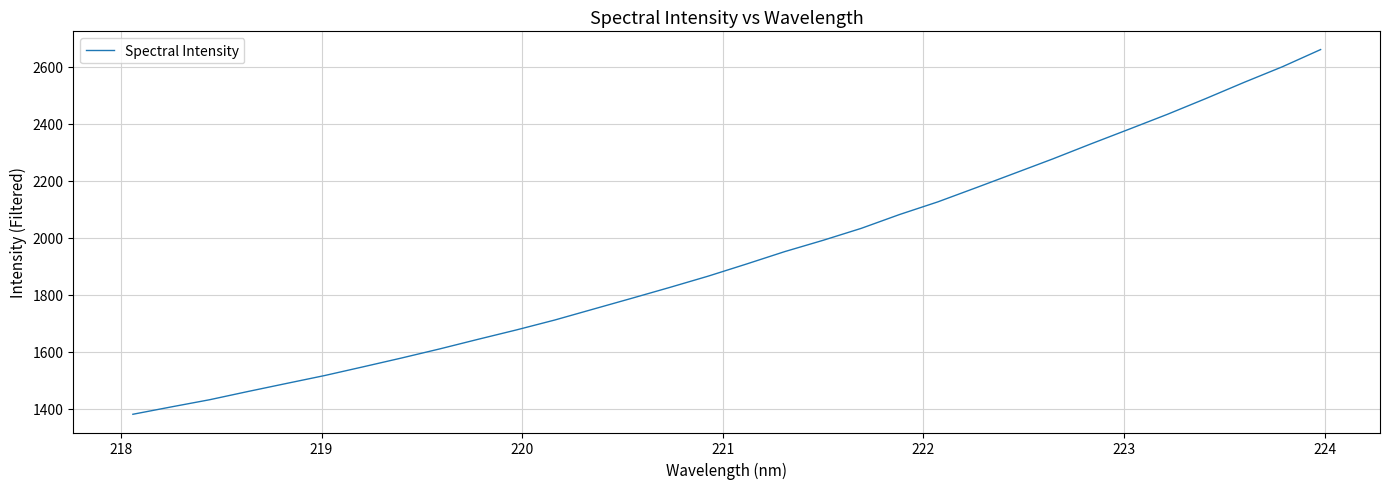

Reading left to right, what are all the values shown in this chart?

1380.0	1405.8	1431.0	1459.9	1488.1	1516.0	1546.5	1577.4	1609.5	1643.2	1676.1	1710.9	1749.0	1786.9	1825.4	1864.9	1907.4	1951.1	1990.8	2032.9	2081.5	2125.9	2175.7	2226.1	2276.7	2329.6	2381.4	2433.7	2488.8	2545.6	2600.4	2660.9